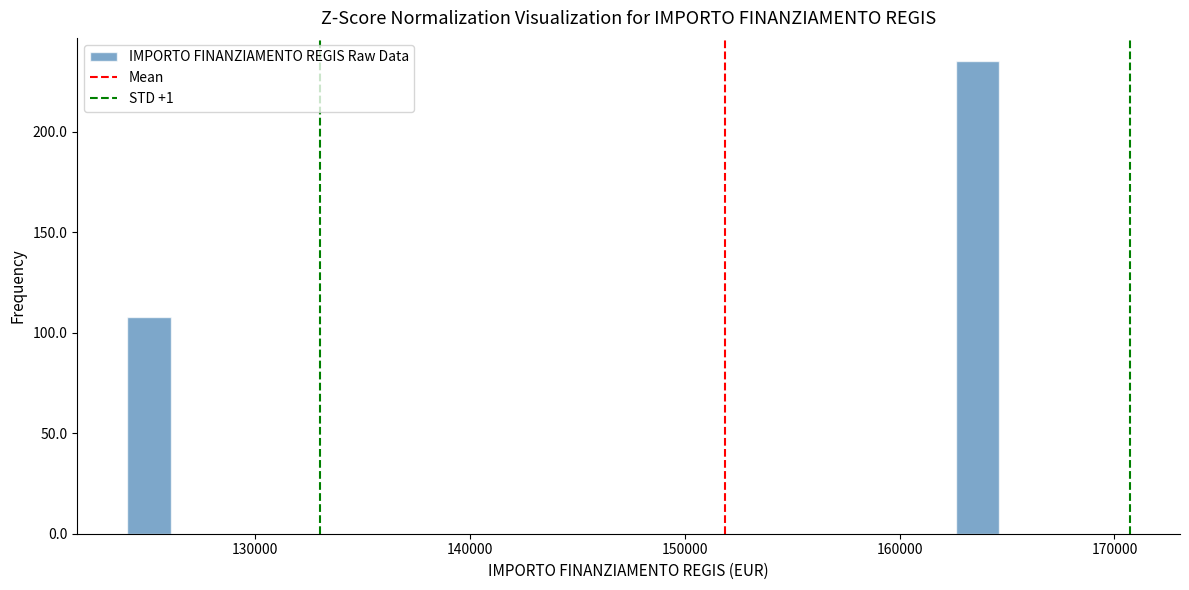

Read against the x-axis, roughly where is the centre of the tallest bar?

164000